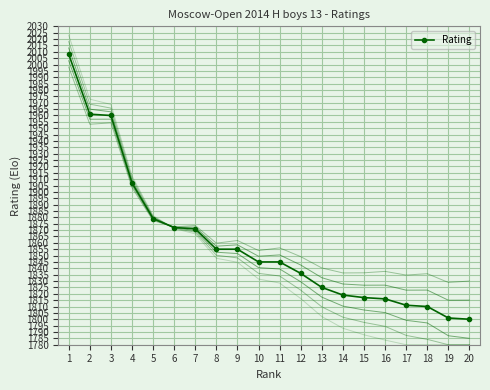

What is the greatest value displayed?

2008